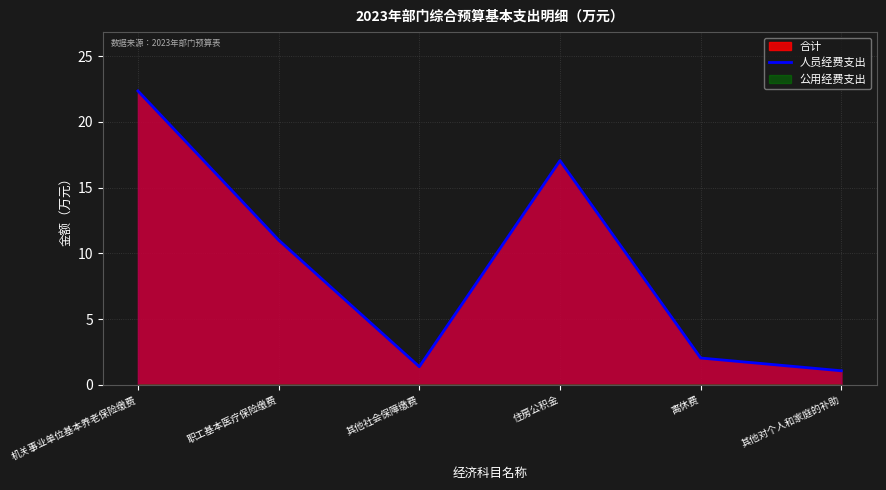

List the labels in order of value, largest first.

机关事业单位基本养老保险缴费, 住房公积金, 职工基本医疗保险缴费, 离休费, 其他社会保障缴费, 其他对个人和家庭的补助